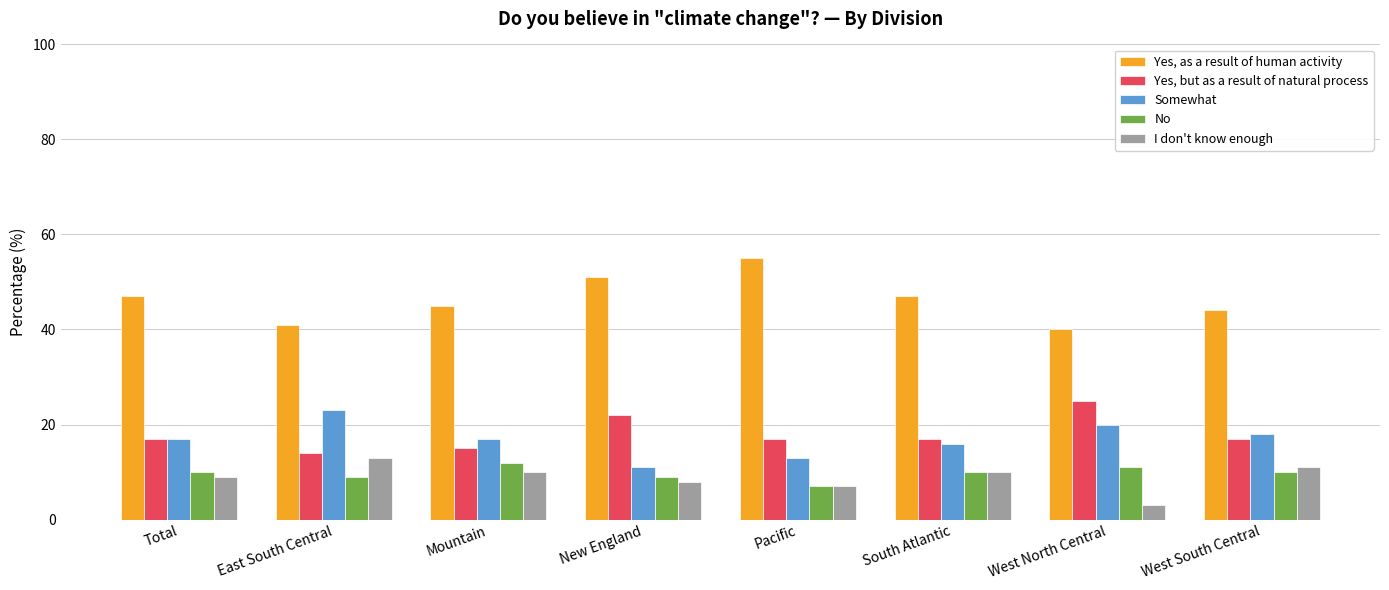

The value of I don't know enough at Pacific is 11. True or false?

False